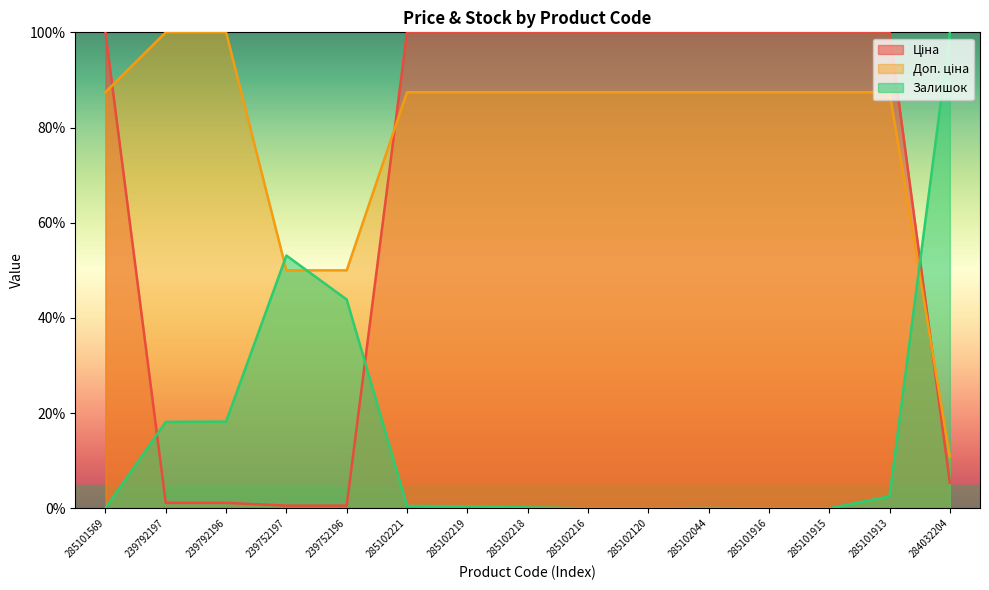

Which series has the largest total across all categories?

Доп. ціна